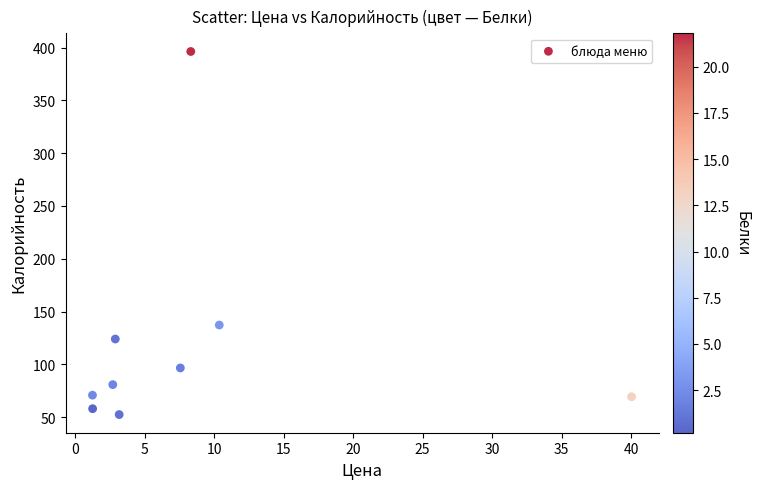

What is the average X value?

8.6